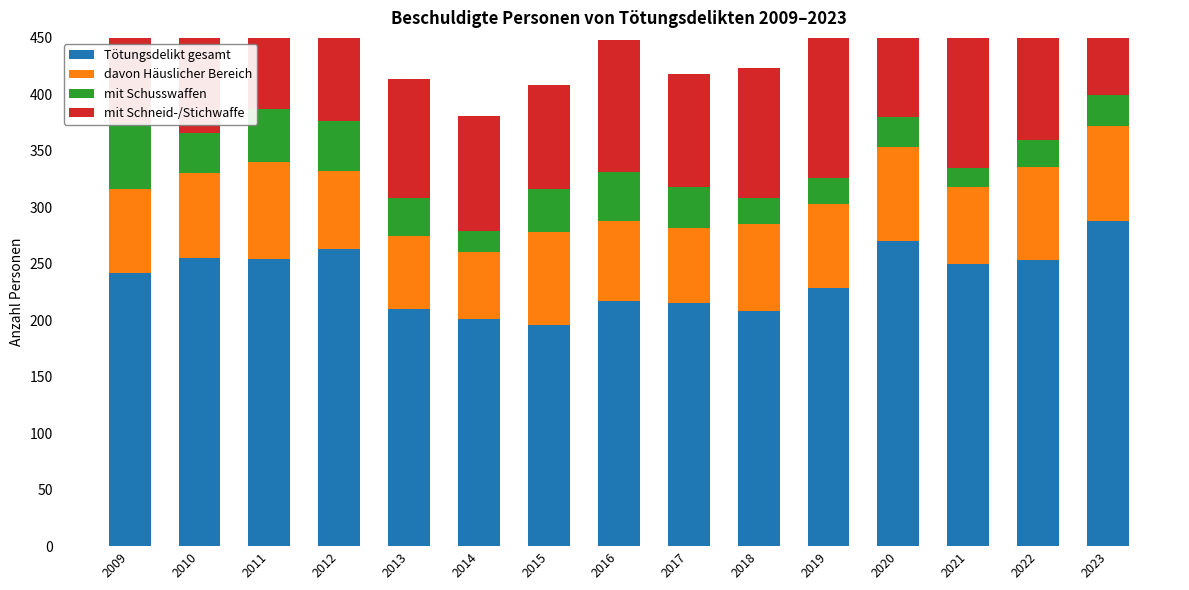

At which label does mit Schneid-/Stichwaffe first exceed 119?

2010